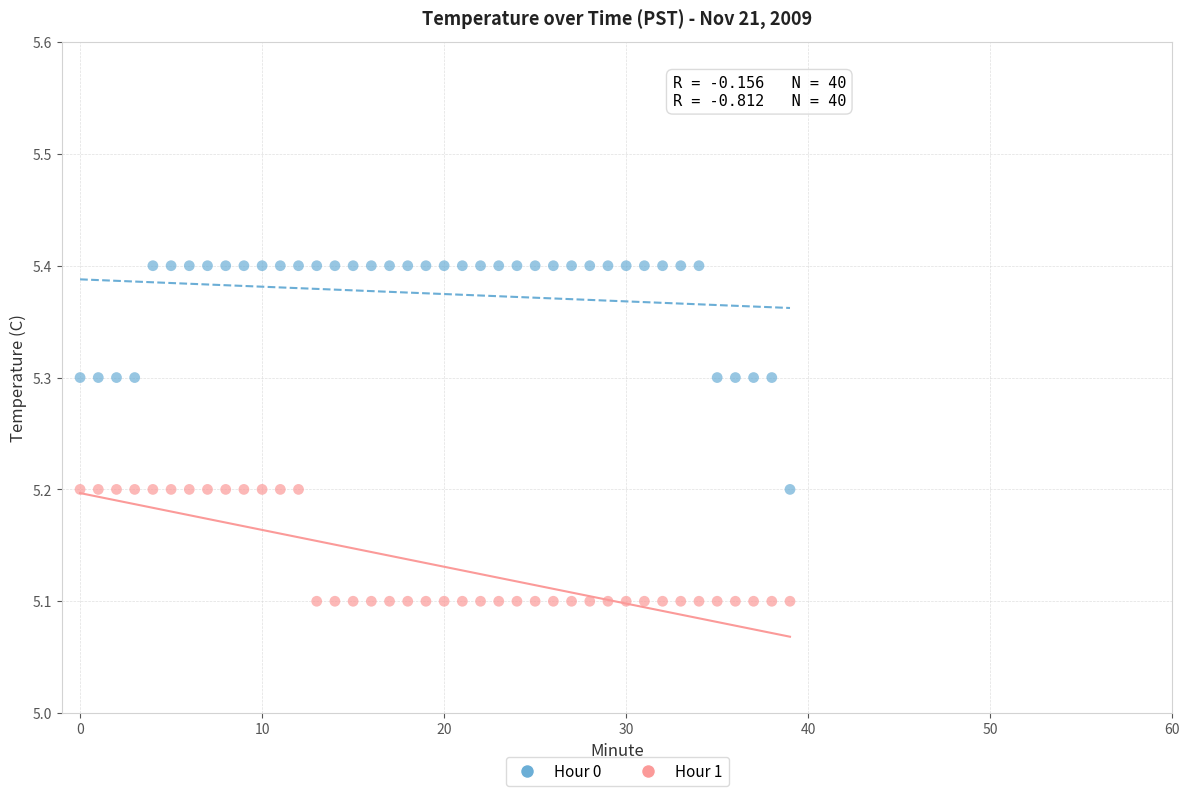

Which series reaches the minimum Y coordinate?

Hour 1